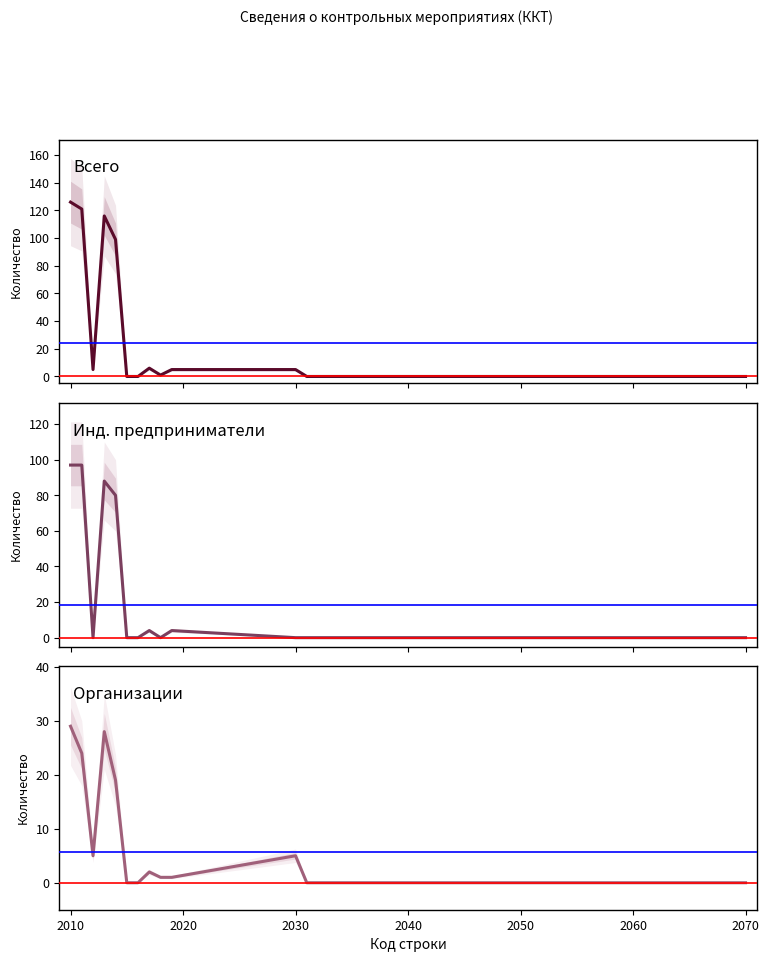

Is it true that Индивидуальные предприниматели equals -44 at 11?

False